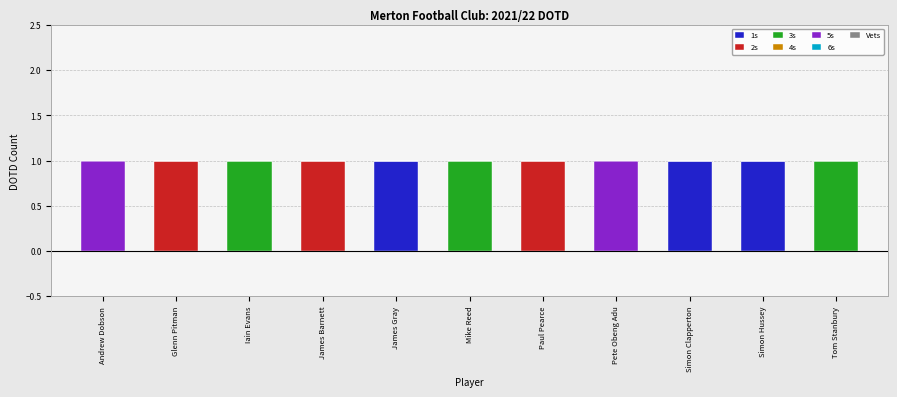

The 1s series shows 1 at Glenn Pitman. True or false?

False